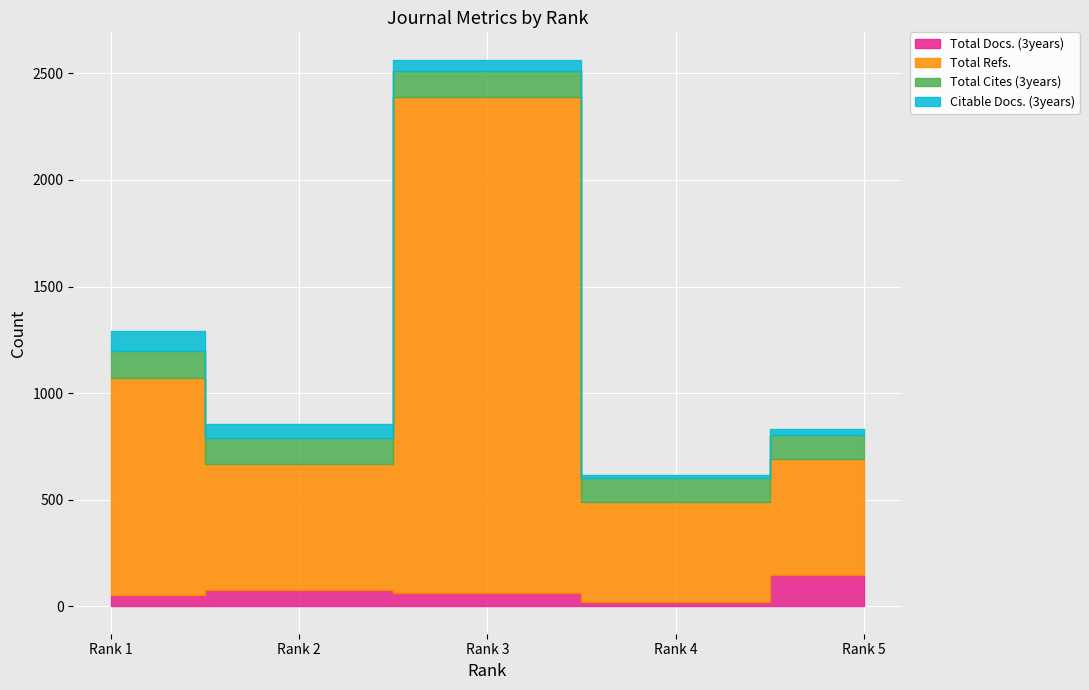

Reading left to right, transcribe all the data shown in this chart.

Total Docs. (3years): 55	78	63	22	146
Total Refs.: 1014	589	2328	467	547
Total Cites (3years): 131	123	120	112	110
Citable Docs. (3years): 91	64	53	16	30